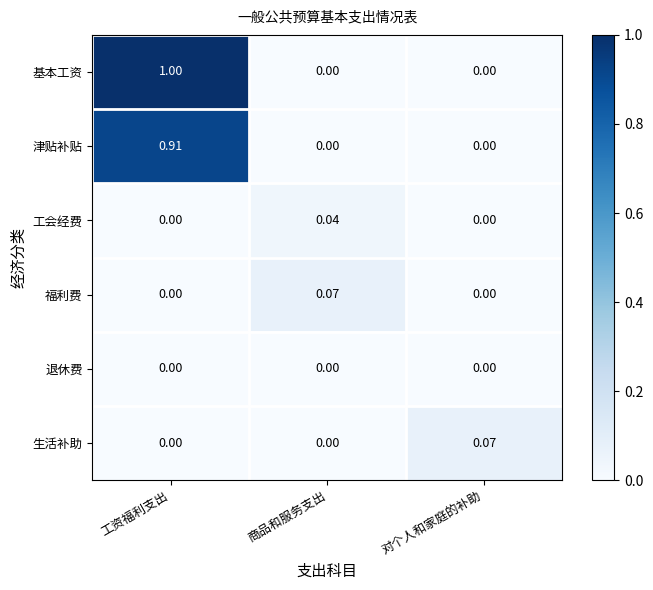

Is the value of 生活补助 at 商品和服务支出 greater than the value of 福利费 at 商品和服务支出?

No